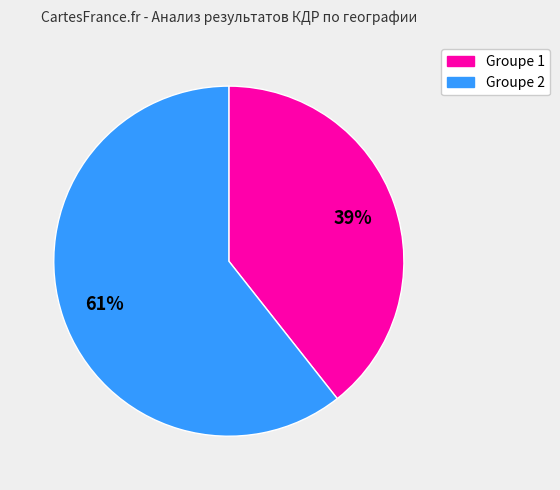

Does any single category account for the majority?

Yes